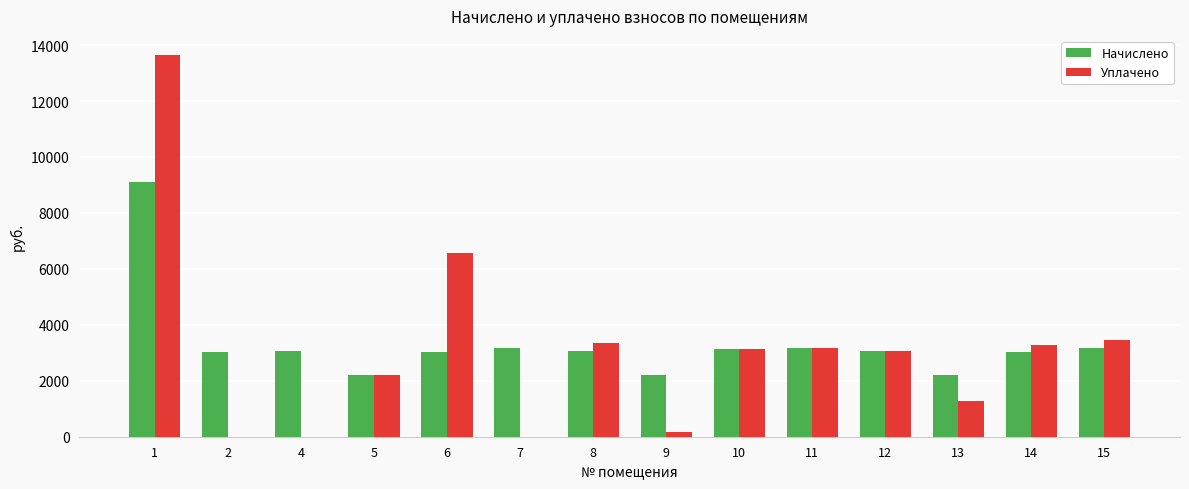

What is the highest value of the Уплачено series?

13646.5